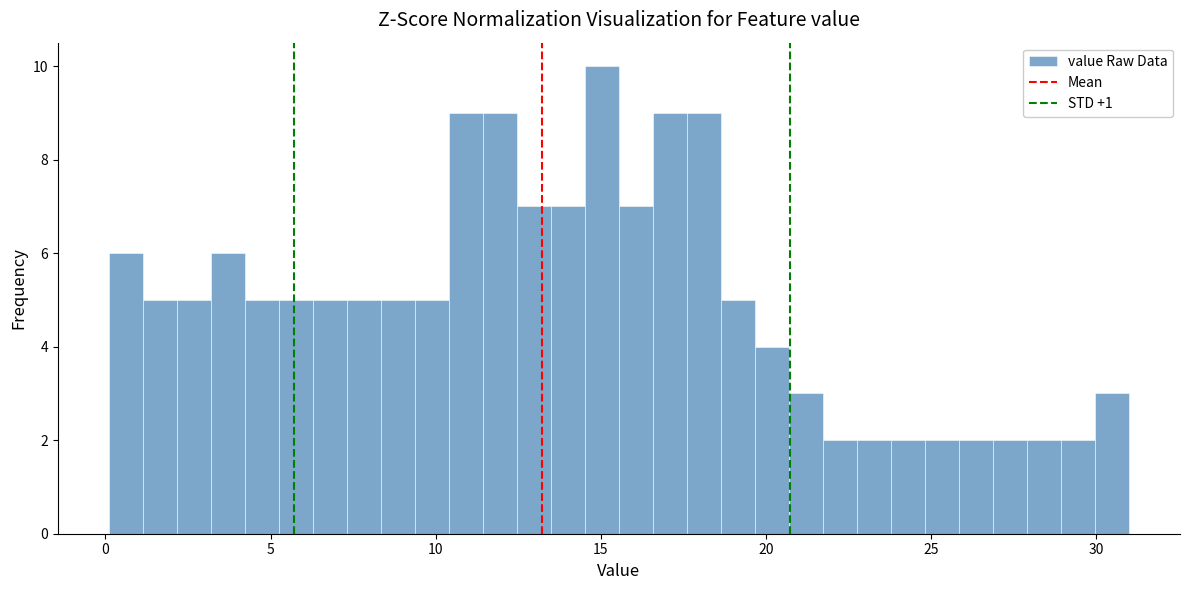

Around what value on the x-axis is the tallest bar? Give the approximate position of its centre, as read against the axis.

15.0